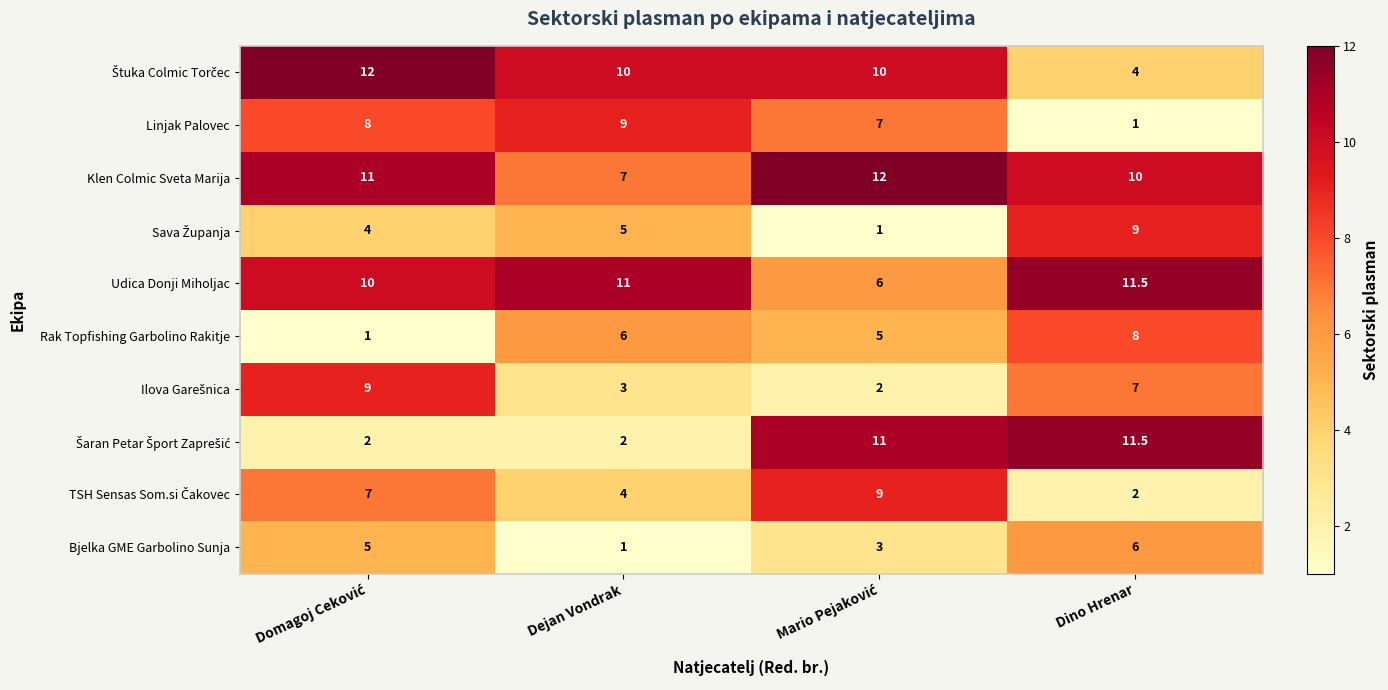

At which category is the sum across all series the highest?

Dino Hrenar